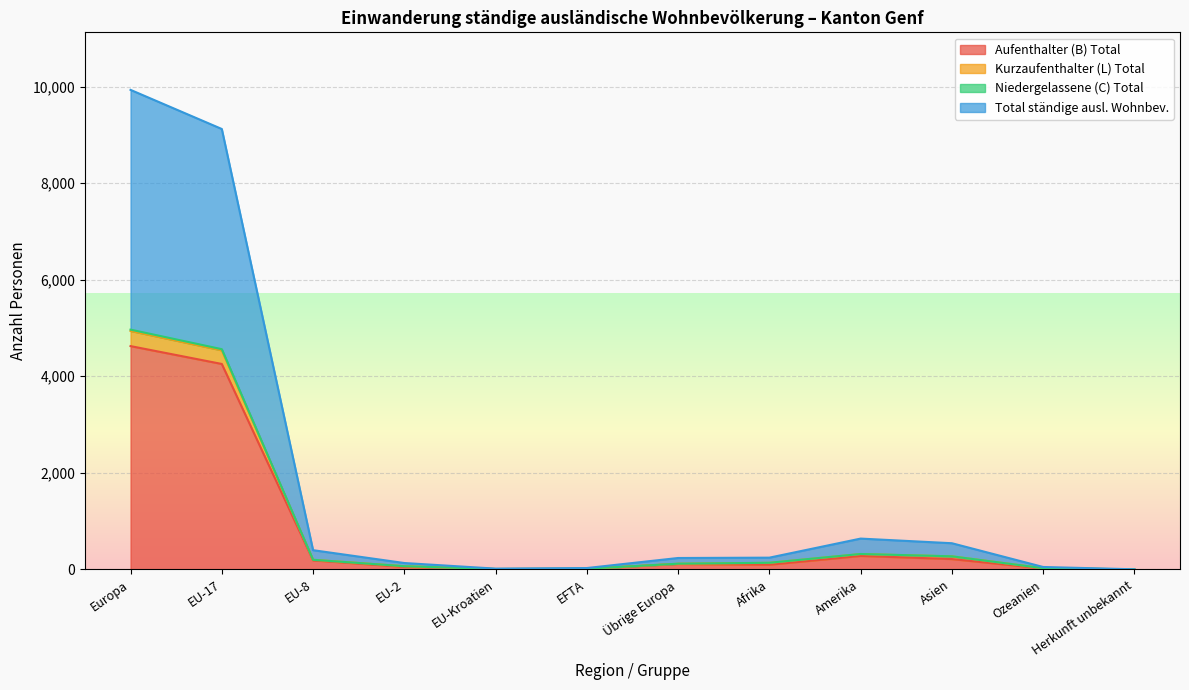

At EU-8, list the series in order from largest to smallest.

Total ständige ausl. Wohnbev., Kurzaufenthalter (L) Total, Niedergelassene (C) Total, Aufenthalter (B) Total